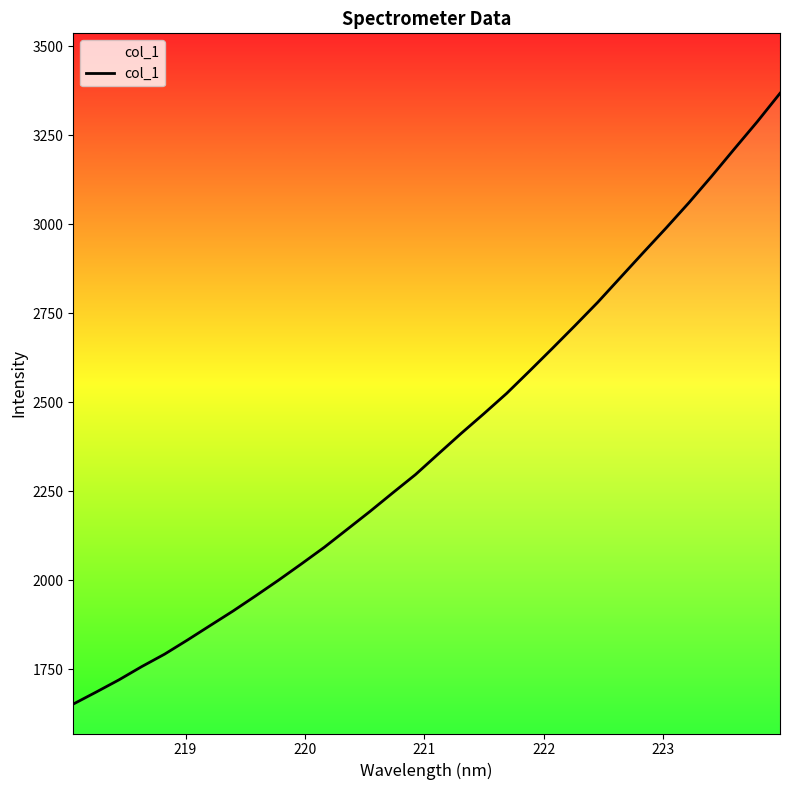

Is this an area chart (filled region under the line)?

No